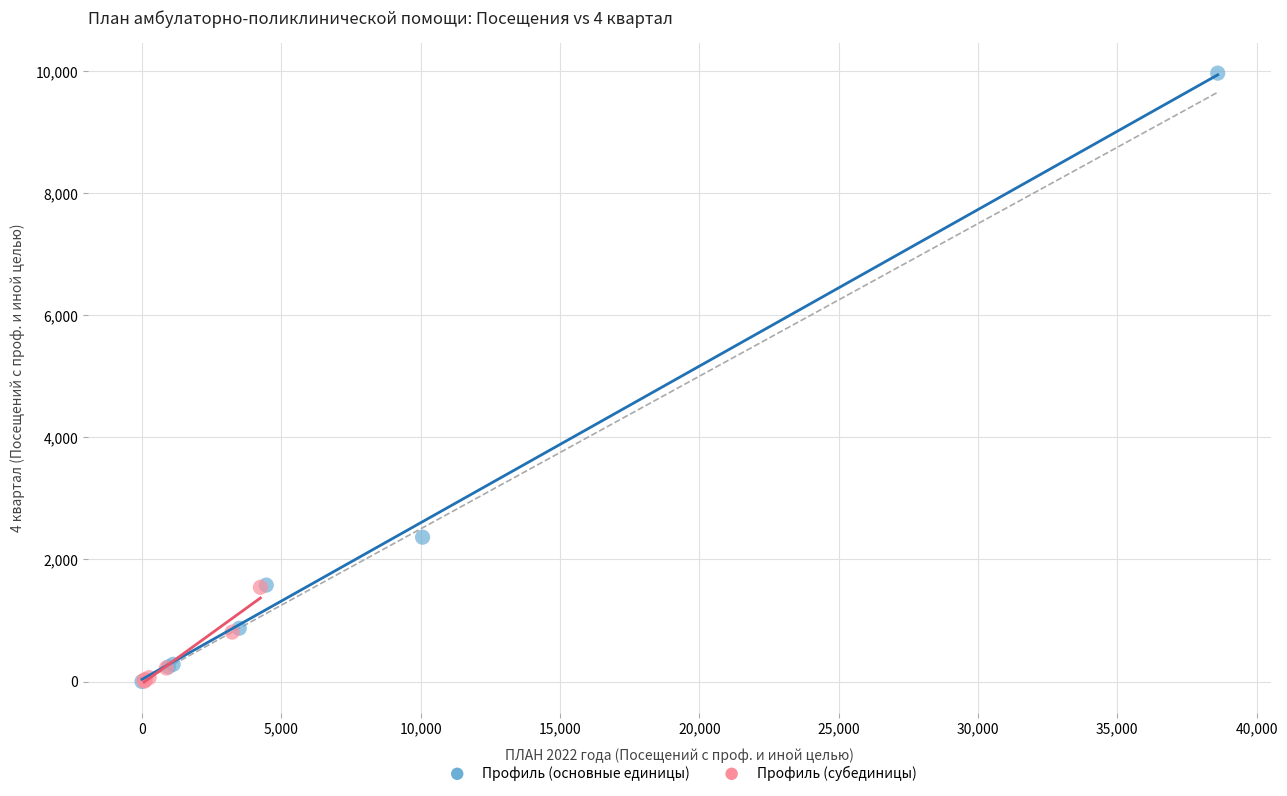

Which series has the largest Y range (max minus min)?

Профиль (основные единицы)